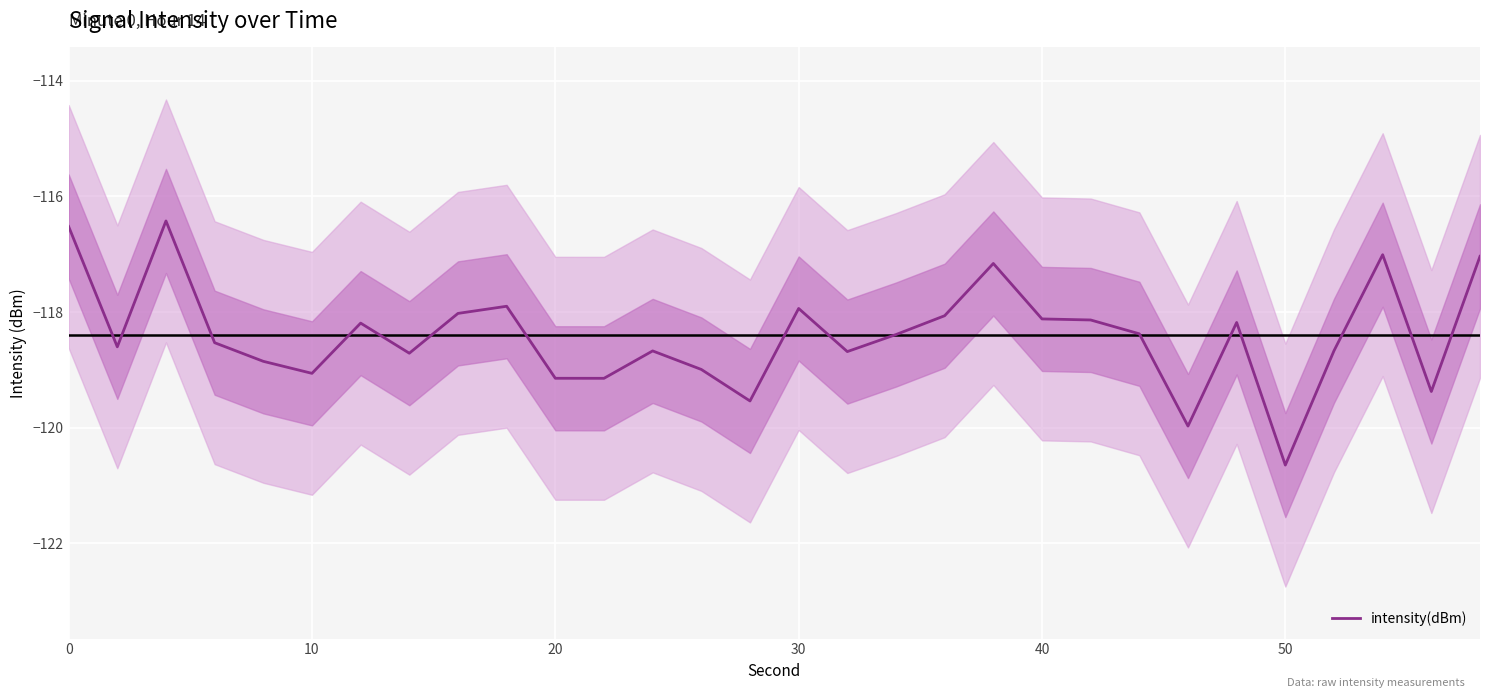

Is this an area chart (filled region under the line)?

No